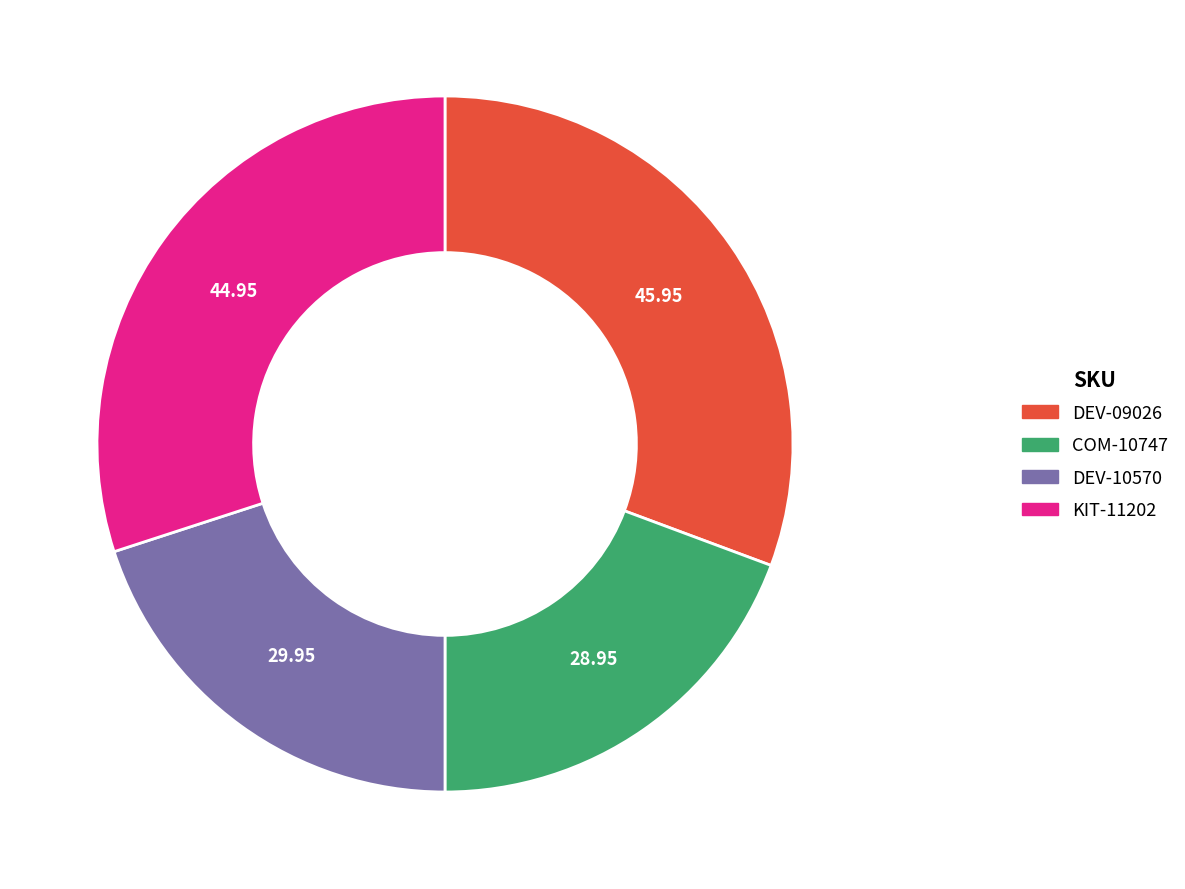

Do DEV-09026 and KIT-11202 together represent more than half of the pie?

Yes